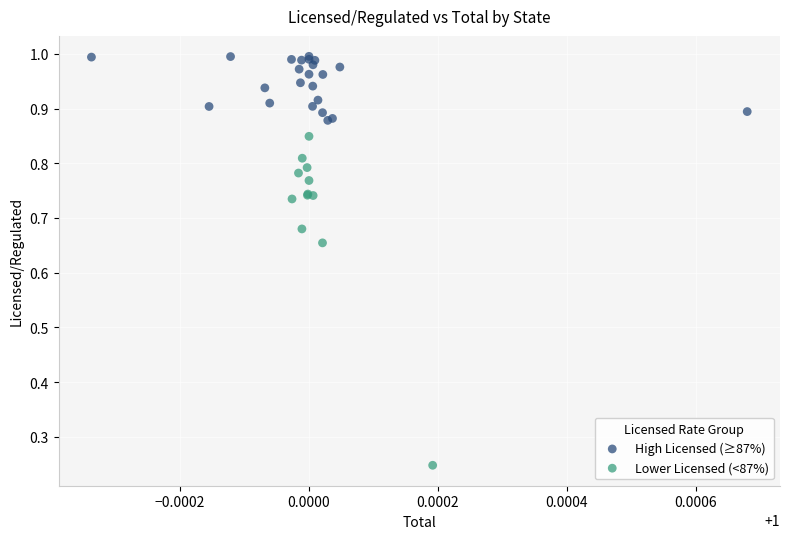

Which series reaches the maximum Y coordinate?

High Licensed (≥87%)